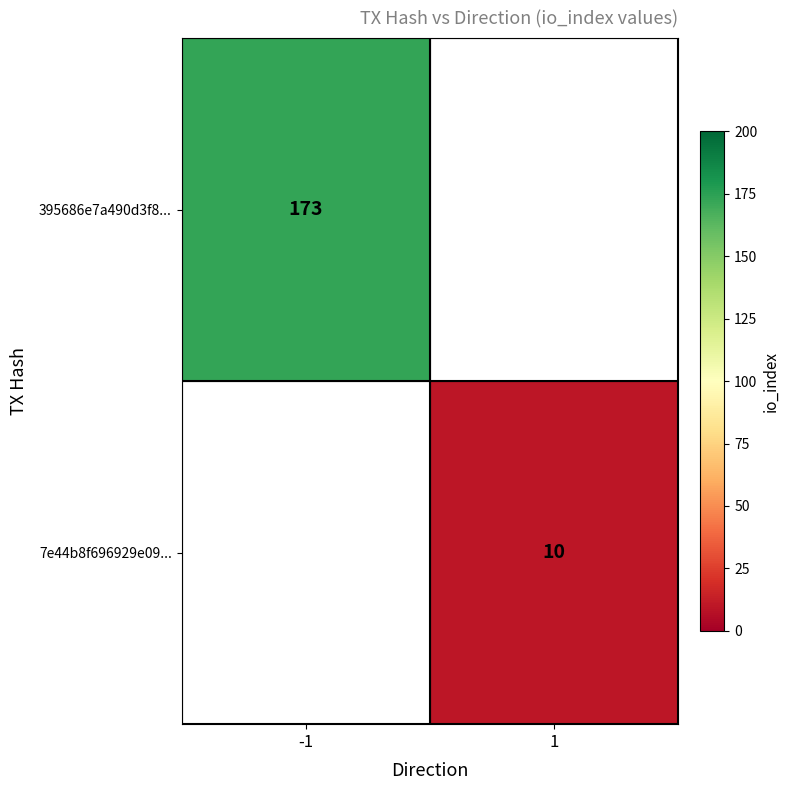

The value of 395686e7a490d3f8... at -1 is 277. True or false?

False